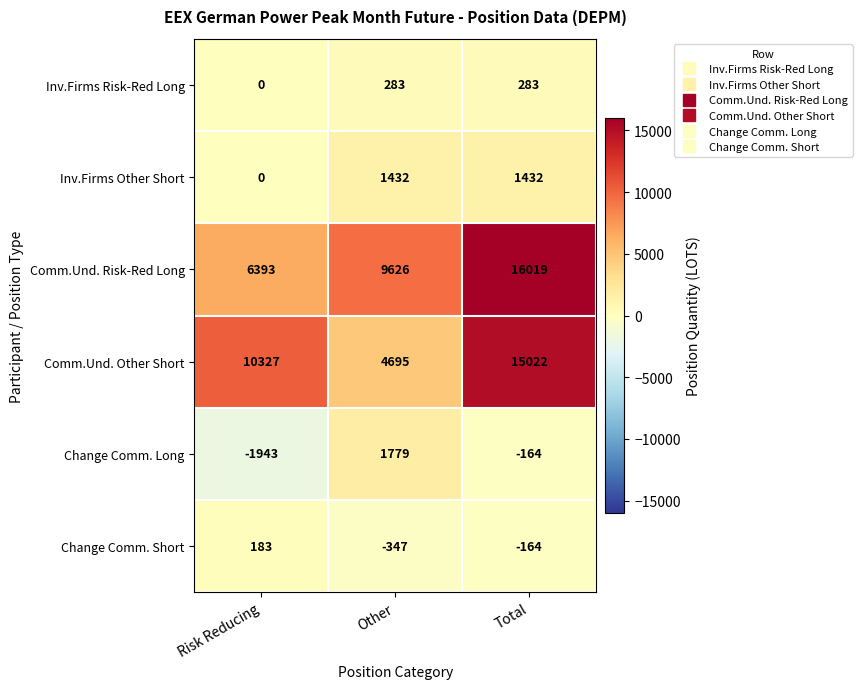

At which category is the sum across all series the highest?

Total